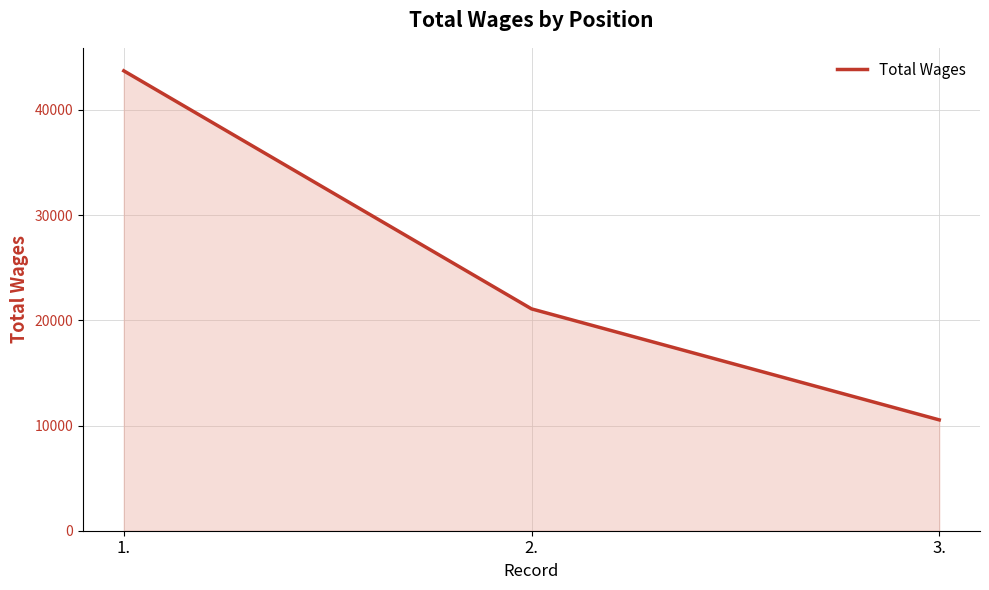

True or false: the data shows 6526 at 3..

False